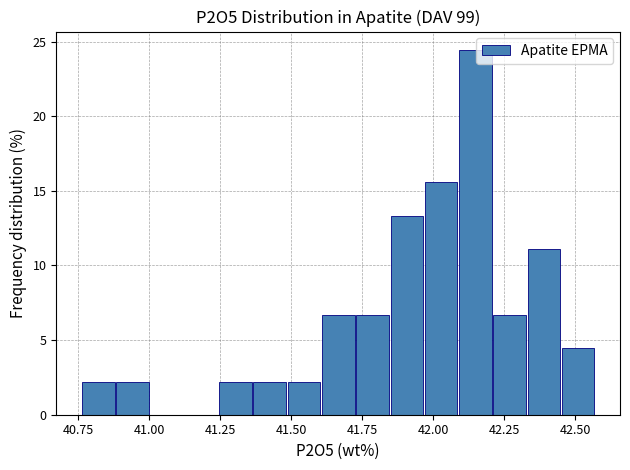

Around what value on the x-axis is the tallest bar? Give the approximate position of its centre, as read against the axis.

42.15